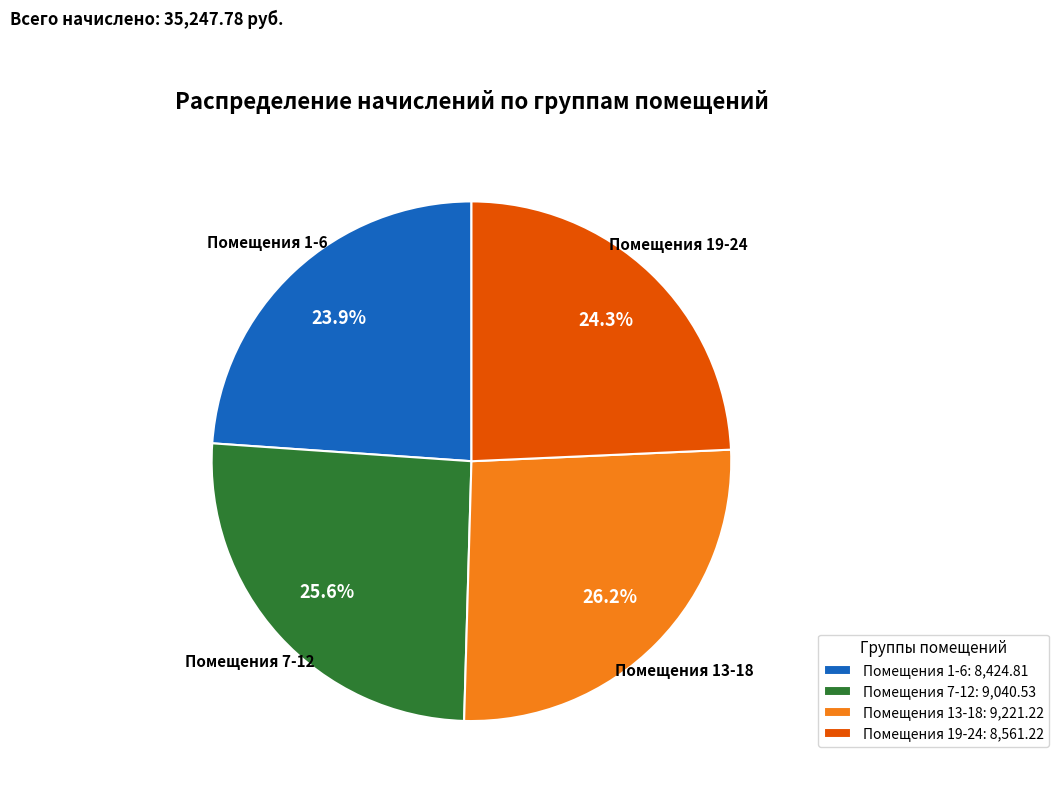

What percentage is NOT represented by Помещения 7-12?

74.4%